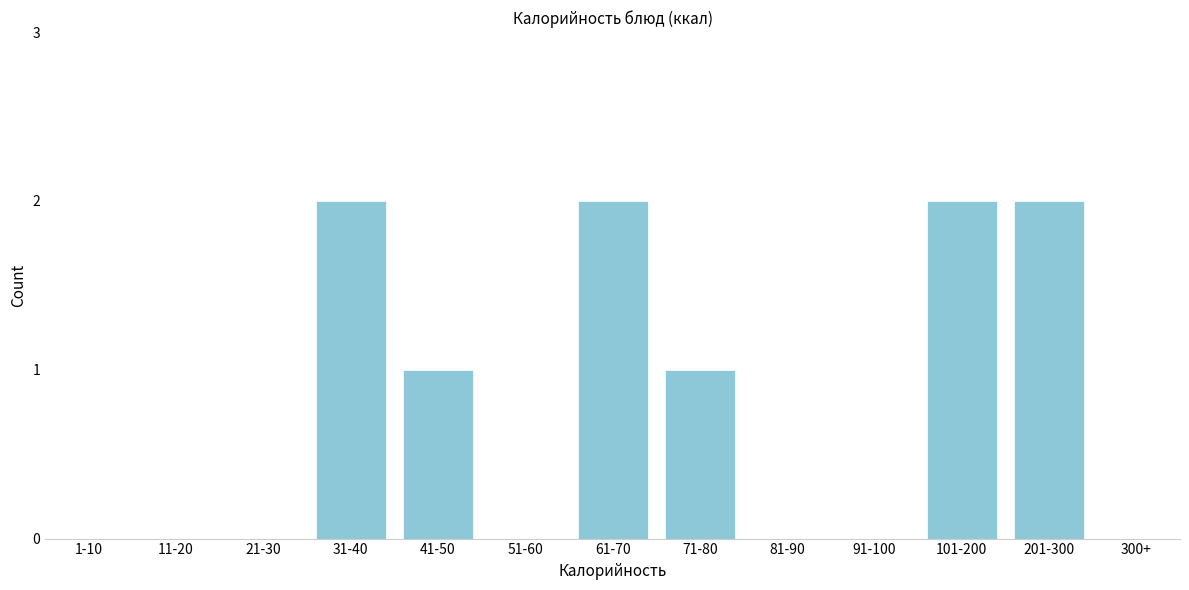

Reading left to right, extract all data points from this chart.

1-10=0	11-20=0	21-30=0	31-40=2	41-50=1	51-60=0	61-70=2	71-80=1	81-90=0	91-100=0	101-200=2	201-300=2	300+=0